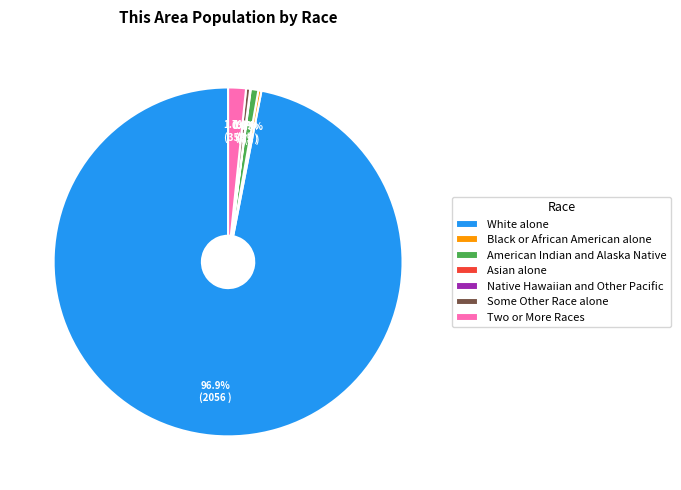

What is the largest slice in the pie chart?

White alone